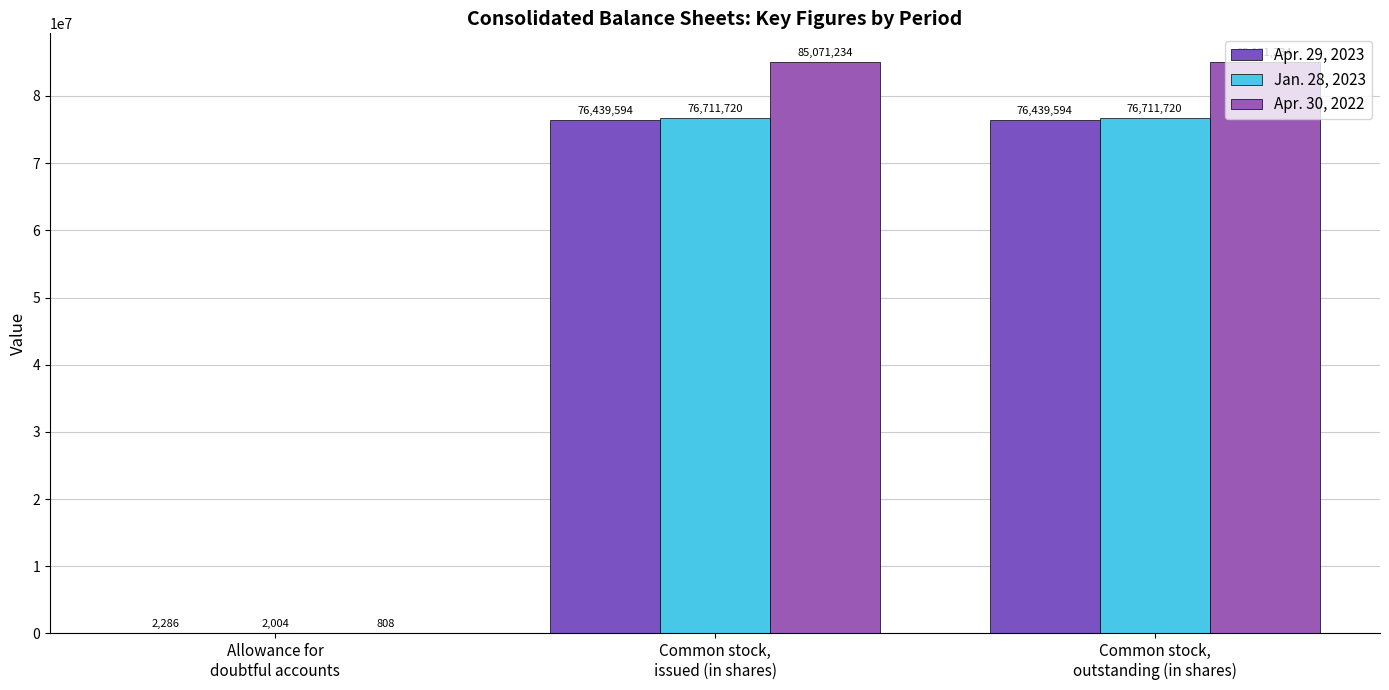

How many groups of bars are there?

3